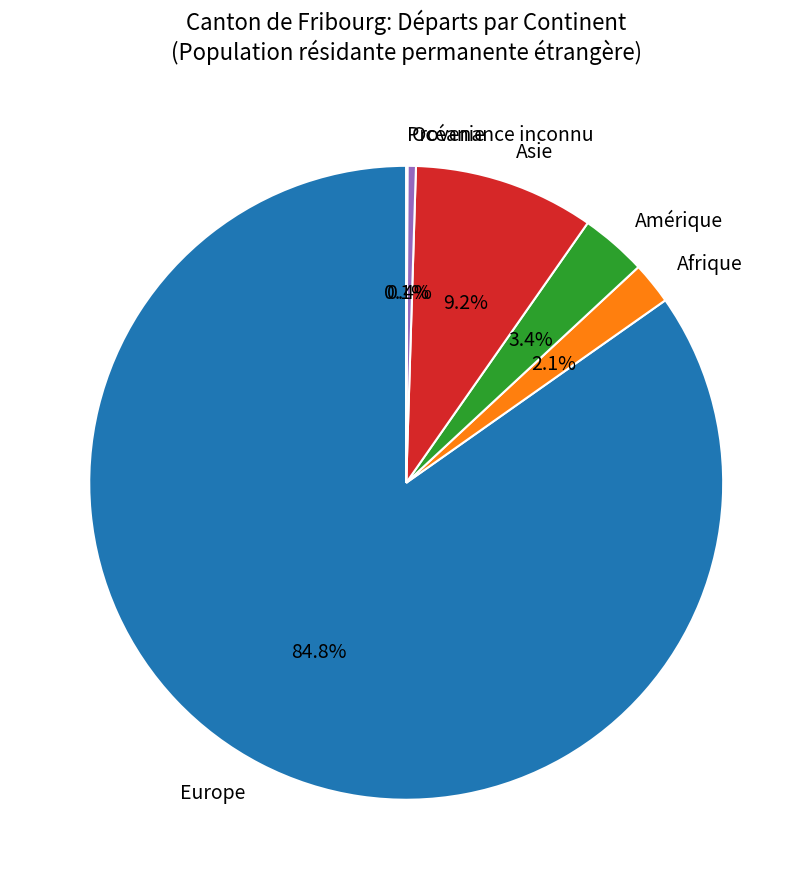

Which category has the biggest portion of the pie?

Europe